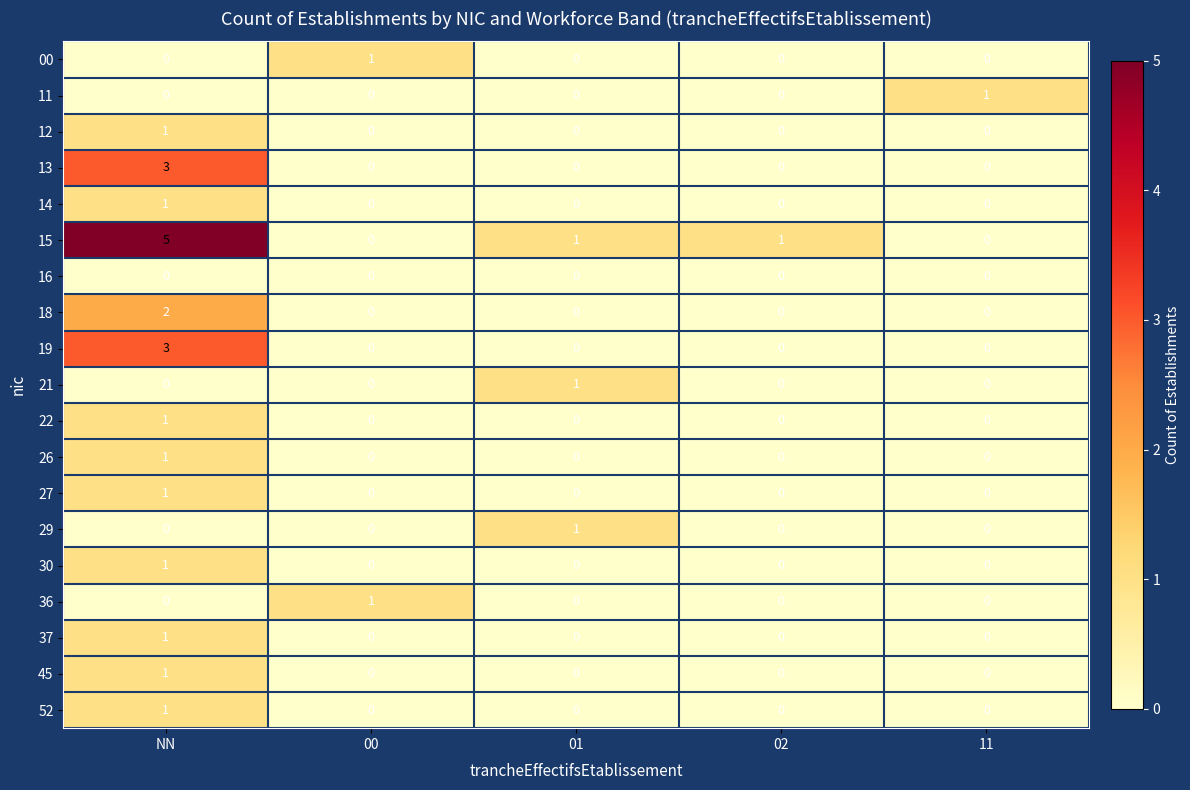

What is the maximum value shown in the chart?

5